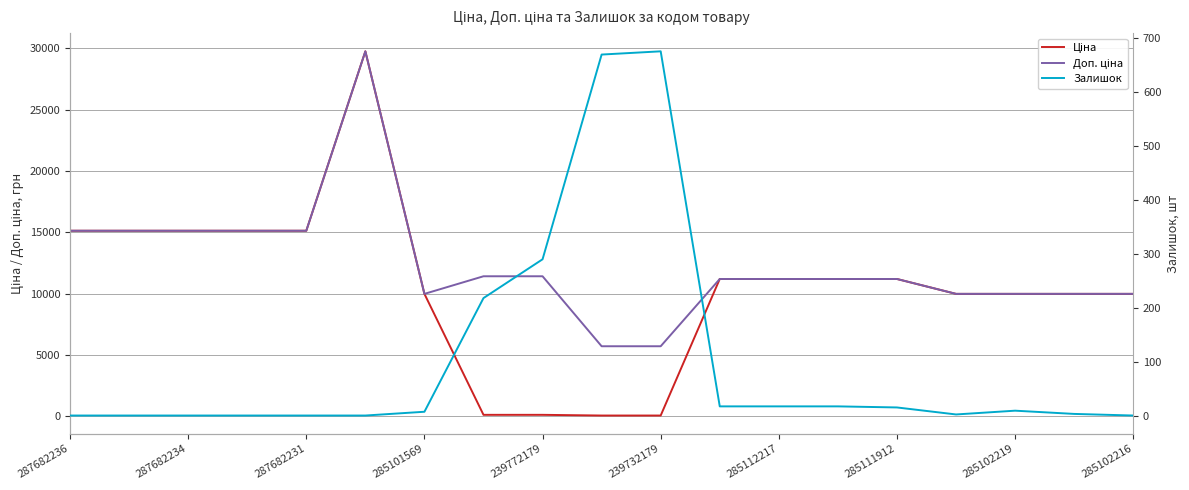

Which label corresponds to the smallest value in the chart?

287682236